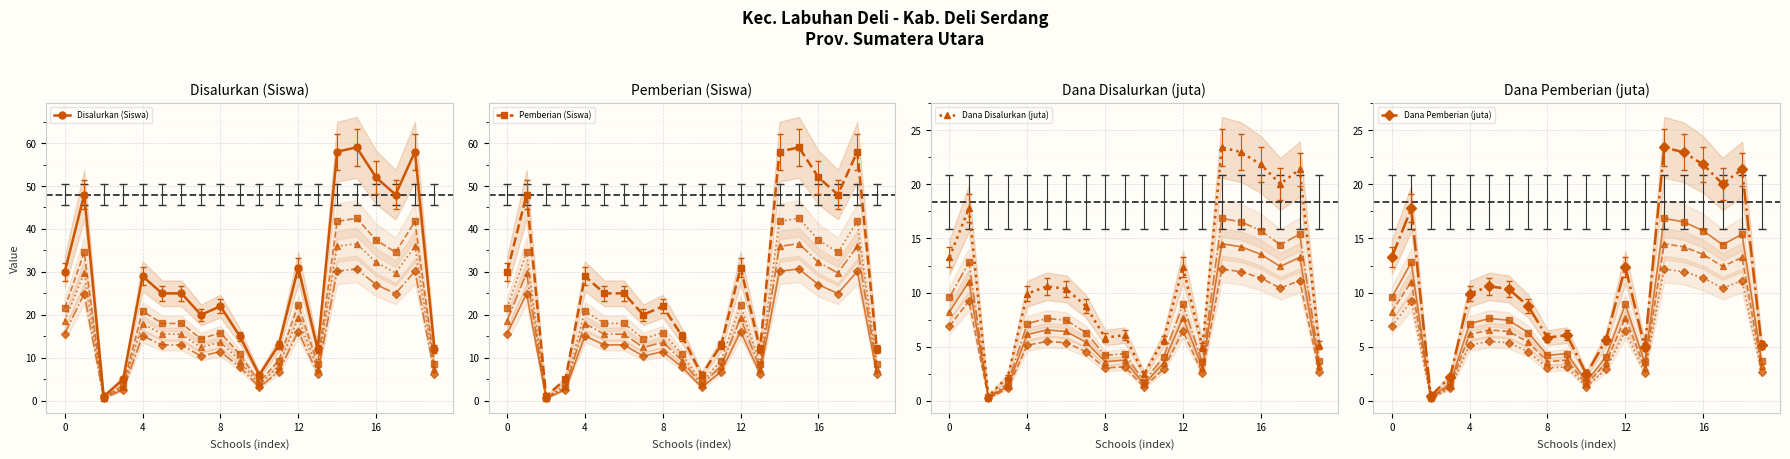

How many data points in Dana Disalurkan (juta) are above 10?

10